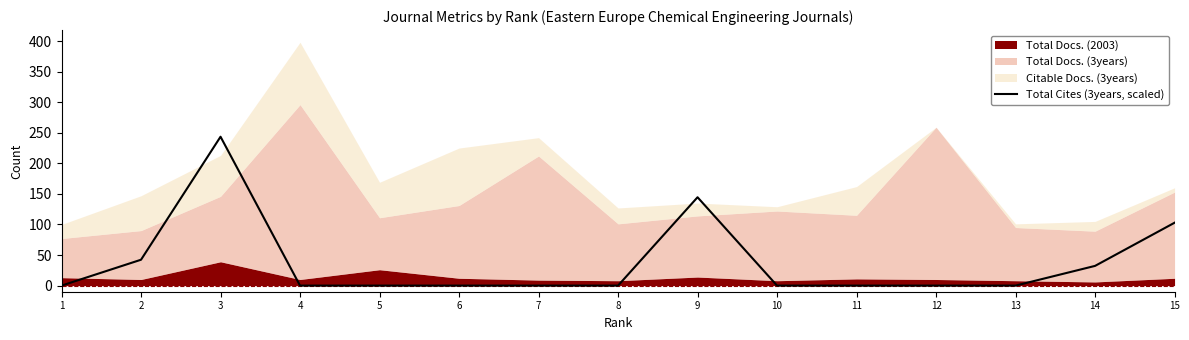

The chart shows a value of 42.3 at 2. True or false?

True